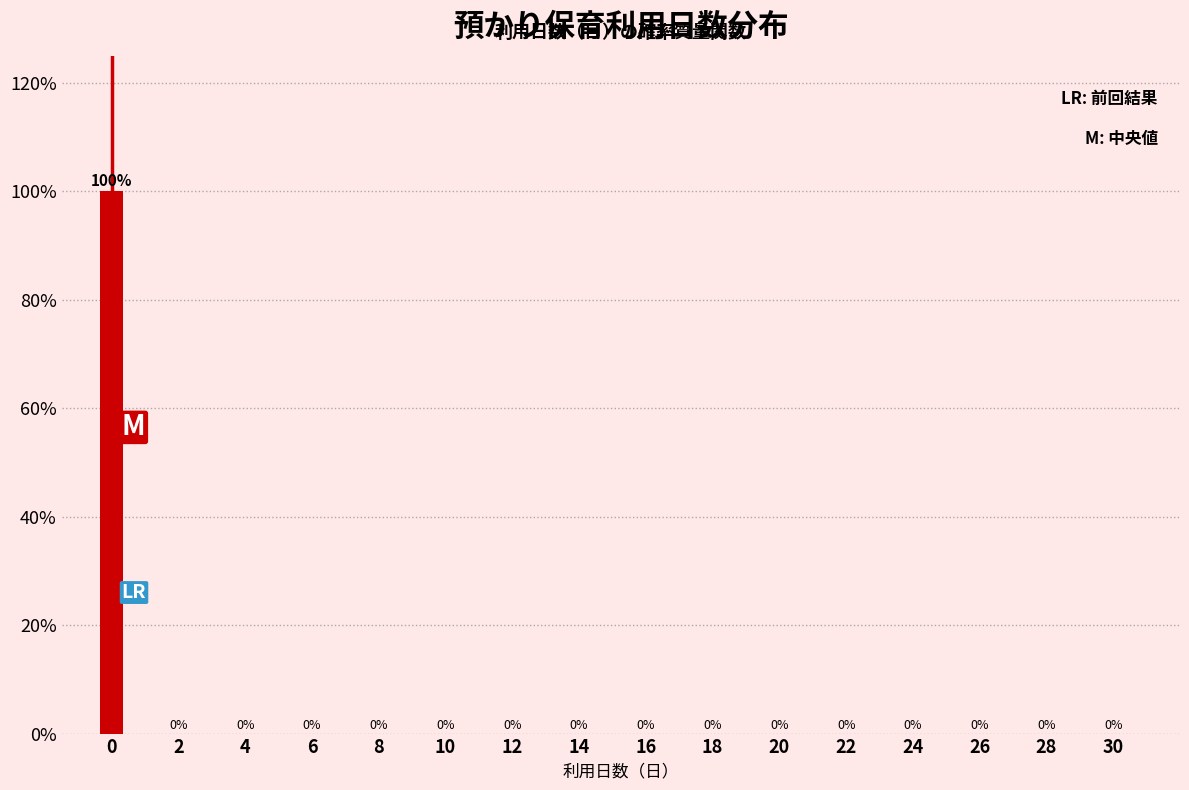

Reading left to right, transcribe all the data shown in this chart.

0=100	2=0	4=0	6=0	8=0	10=0	12=0	14=0	16=0	18=0	20=0	22=0	24=0	26=0	28=0	30=0